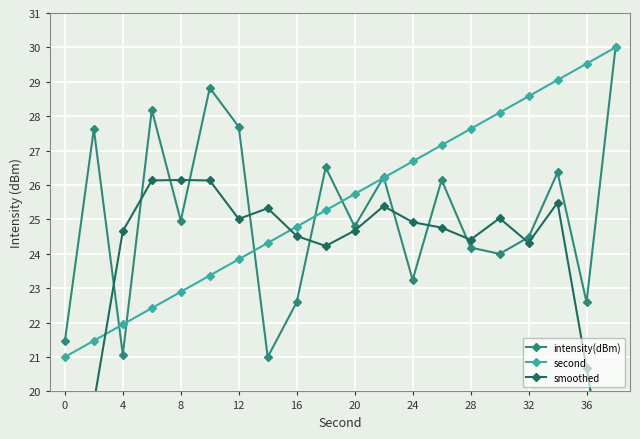

Which series has the widest spread of values?

smoothed